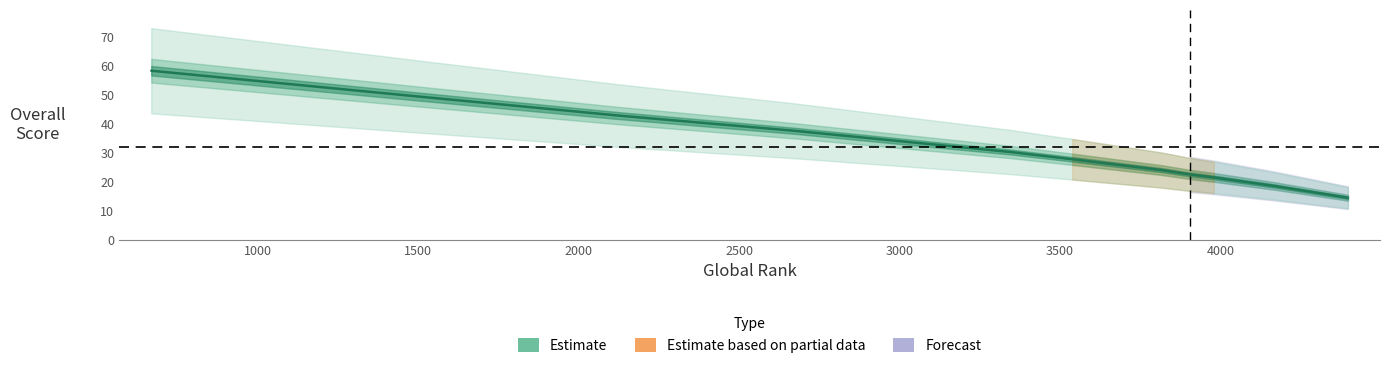

List the labels in order of value, smallest first.

4397, 4171, 3979, 3906, 3818, 3538, 3345, 2838, 2678, 2129, 1511, 668